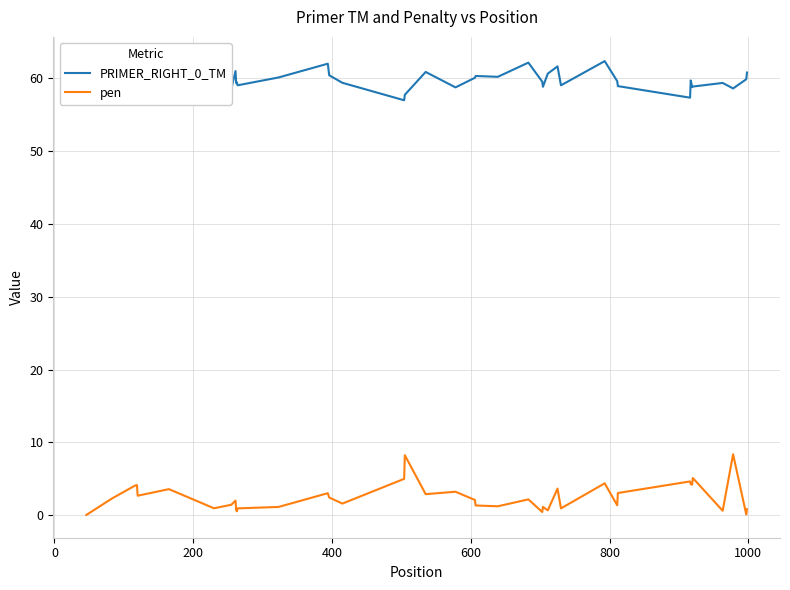

What is the maximum value for pen?

8.4